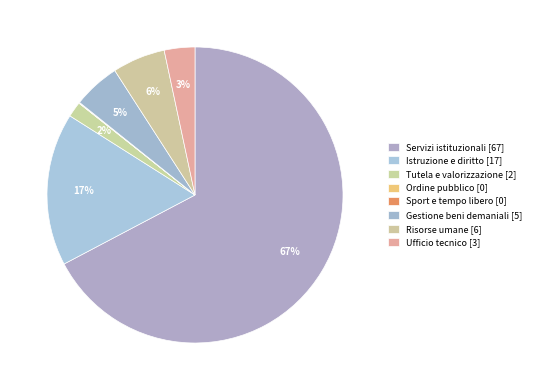

To the nearest percent, what portion does Istruzione e diritto represent?

17%